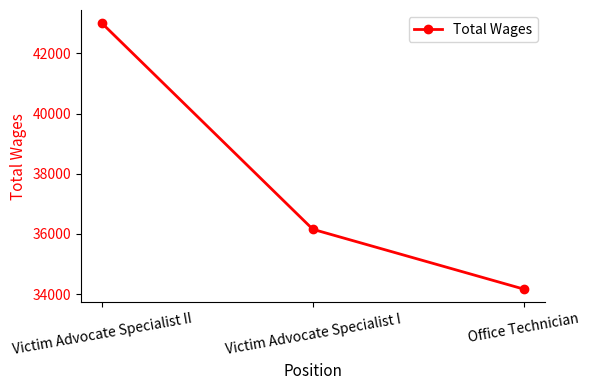

What is the smallest value displayed?

34165